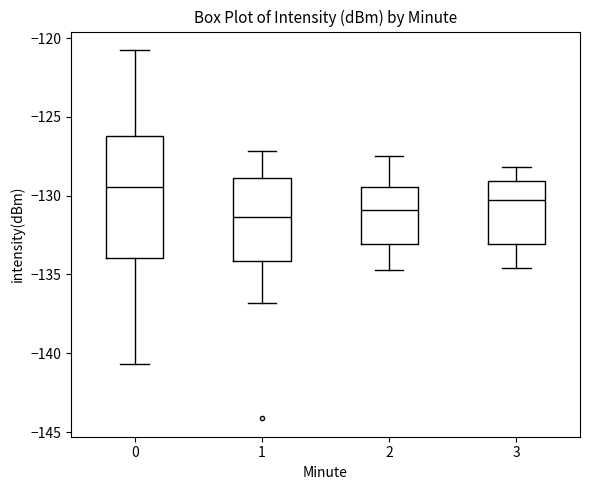

Which box has the highest median line?

0